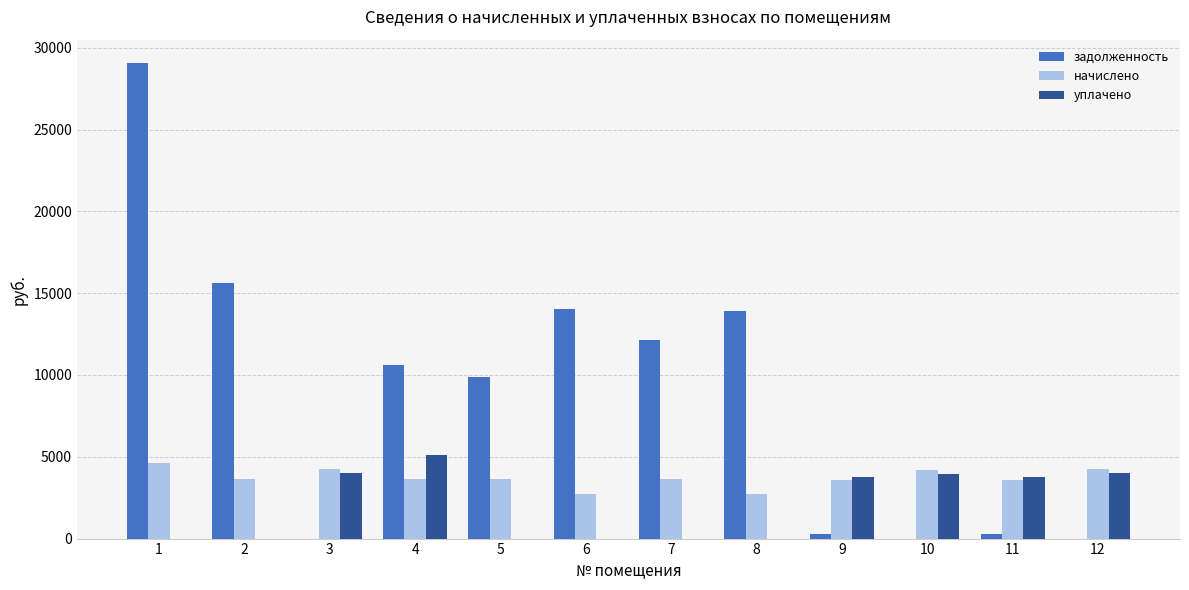

Which series has the largest total across all categories?

задолженность